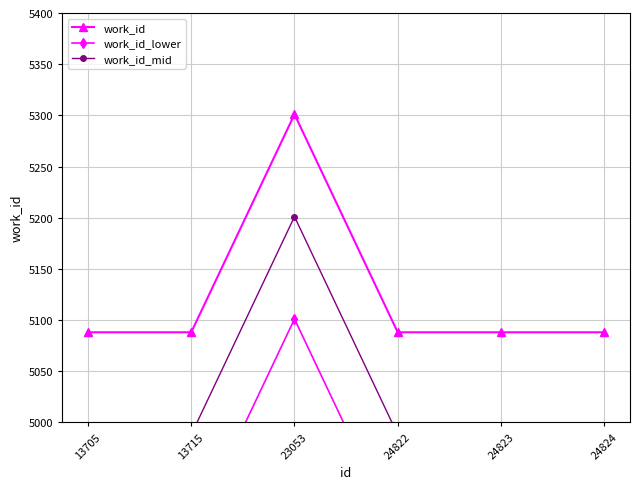

Rank the series by their average value, from lowest to highest.

work_id_lower, work_id_mid, work_id